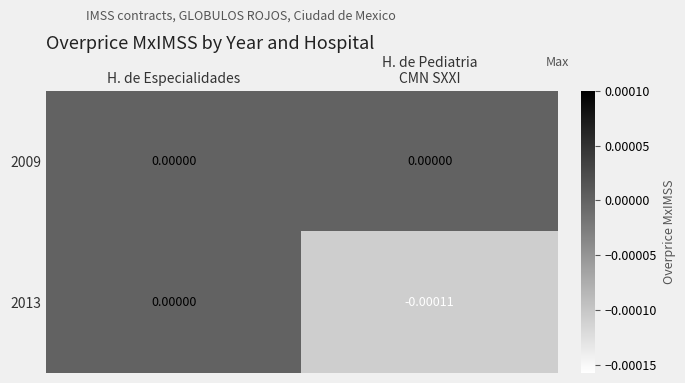

At which category is the sum across all series the highest?

H. de Especialidades